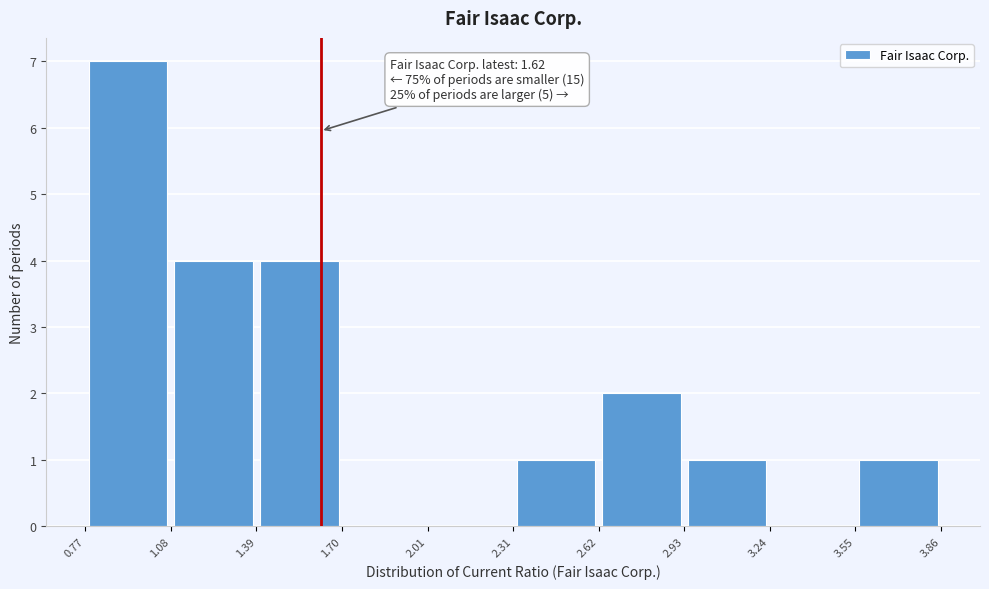

Over which range of the x-axis is the bar tallest?

0.77 to 1.08